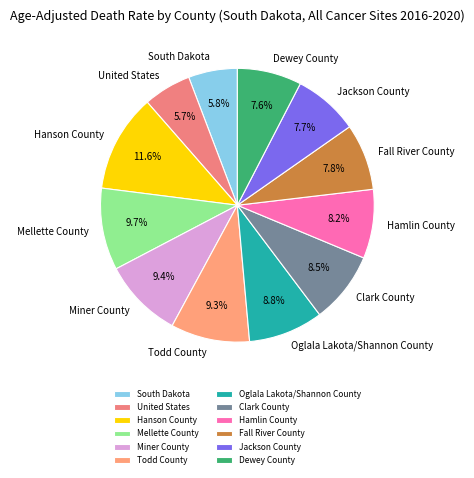

Is Hanson County the majority of the pie?

No